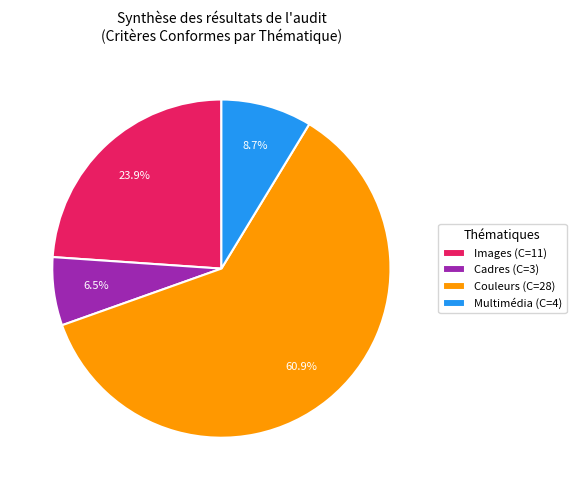

How many slices are in this pie chart?

4